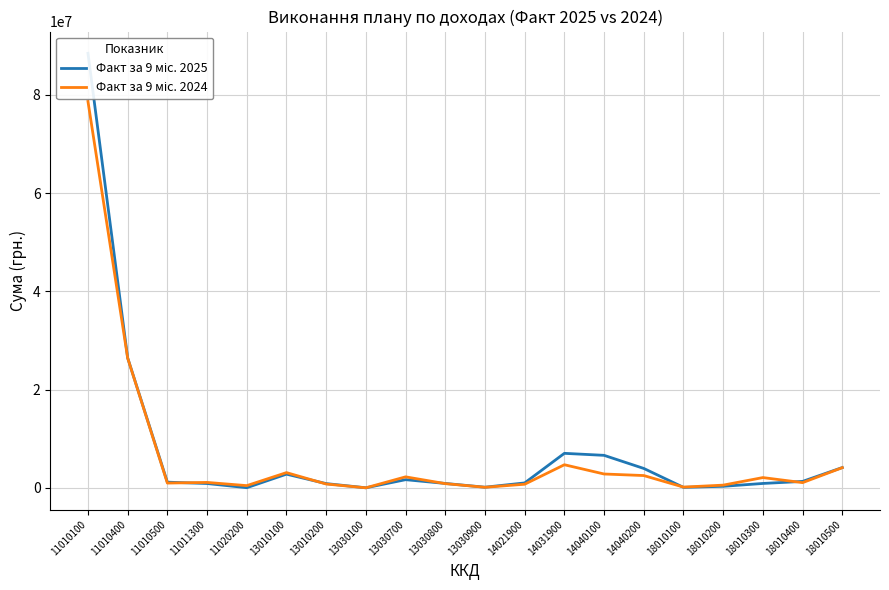

Reading left to right, what are all the values shown in this chart?

Факт за 9 міс. 2025: 11010100=88457444.9	11010400=26461486.9	11010500=1163385.2	11011300=888899.3	11020200=38943.5	13010100=2794253.9	13010200=871969.7	13030100=18962.4	13030700=1668637.7	13030800=903141.8	13030900=138911.3	14021900=1008636.7	14031900=7031941.9	14040100=6623556.3	14040200=3955269.1	18010100=108232.6	18010200=319989.3	18010300=901060.3	18010400=1318608.9	18010500=4137168.7
Факт за 9 міс. 2024: 11010100=78656587.0	11010400=26421640.6	11010500=977745.1	11011300=1112220.4	11020200=458820.7	13010100=3108469.0	13010200=786720.8	13030100=14758.7	13030700=2246129.2	13030800=865034.3	13030900=122835.3	14021900=744420.0	14031900=4708859.5	14040100=2826243.0	14040200=2509794.8	18010100=159652.8	18010200=559216.0	18010300=2097241.7	18010400=1070415.4	18010500=4116122.6